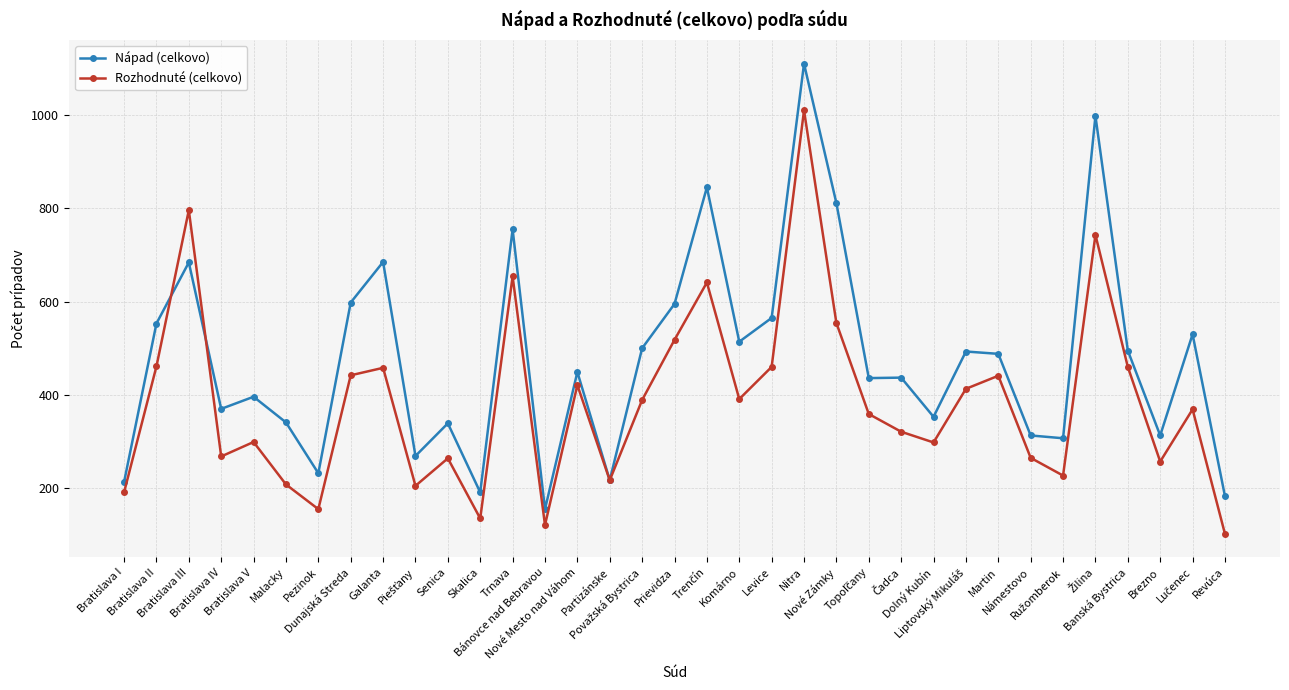

The Rozhodnuté (celkovo) series shows 167 at Bratislava II. True or false?

False